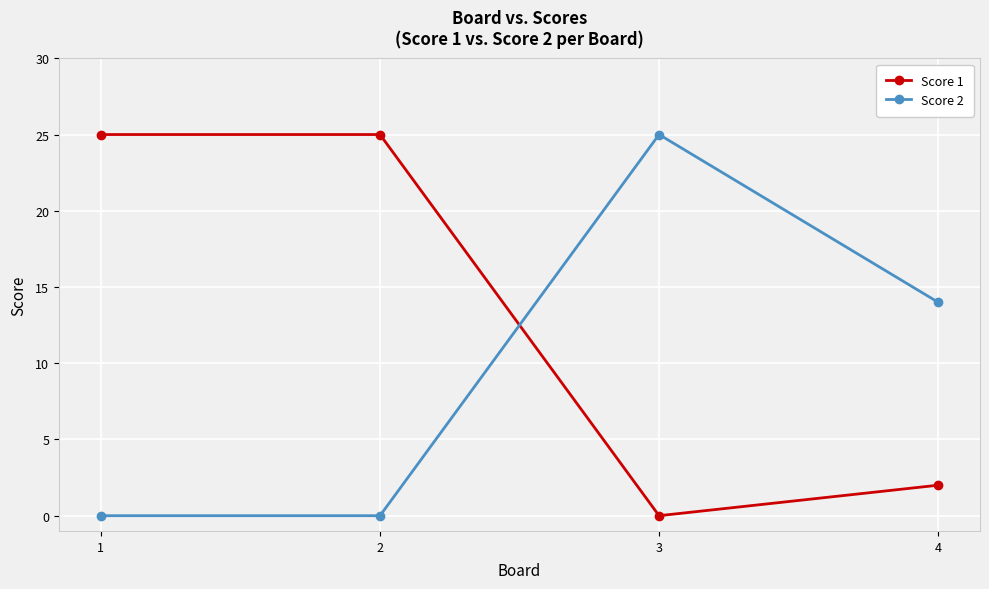

Which category has the lowest value in the Score 1 series?

3